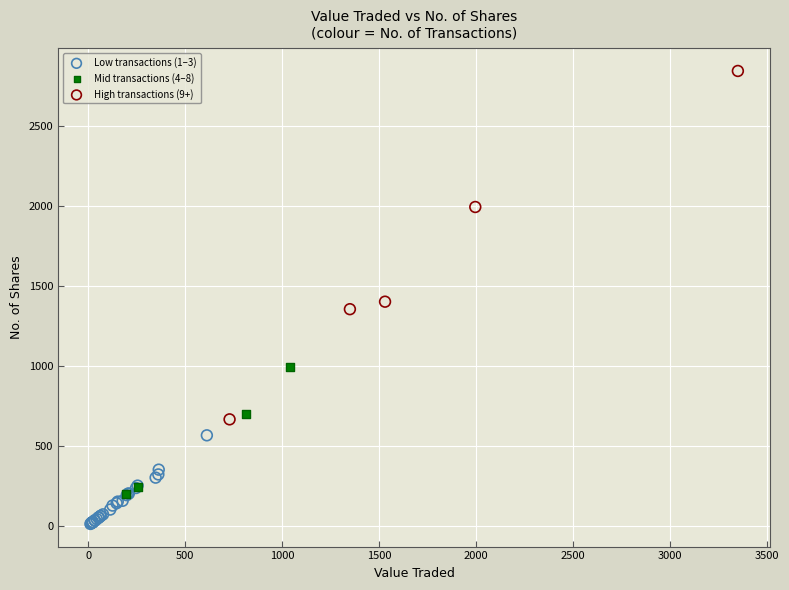

Which series has the largest Y range (max minus min)?

High transactions (9+)